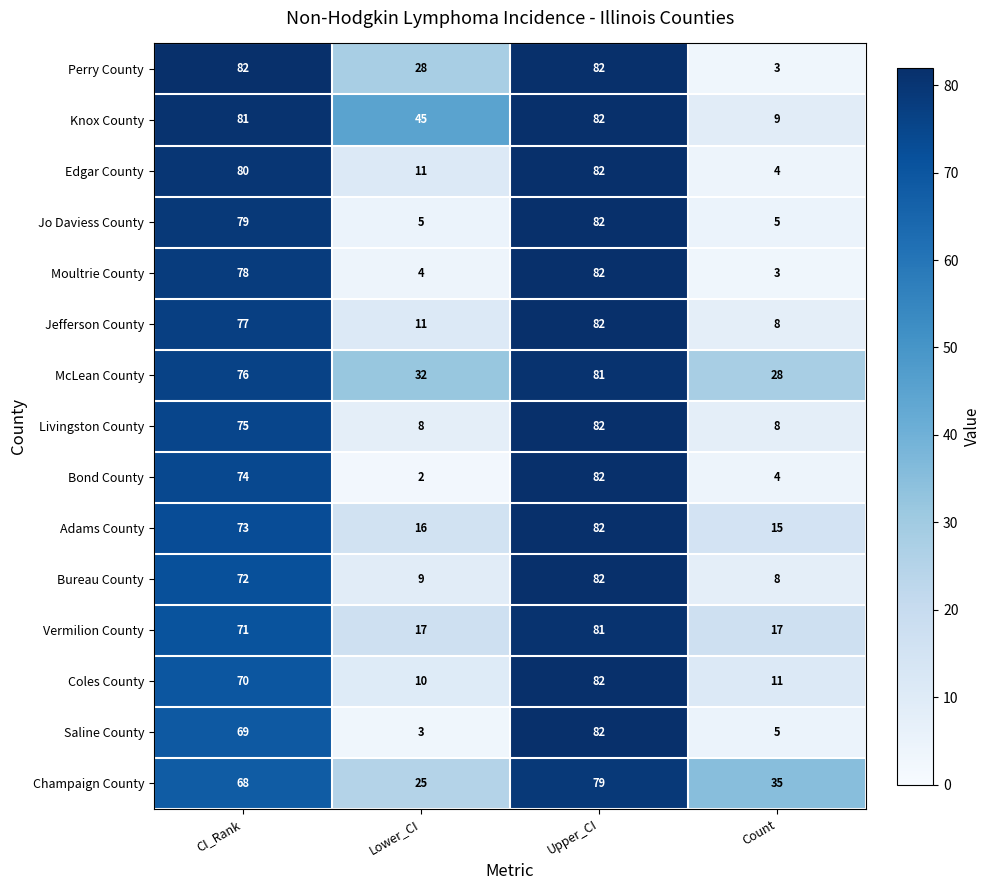

What is the sum of all Perry County values?

195